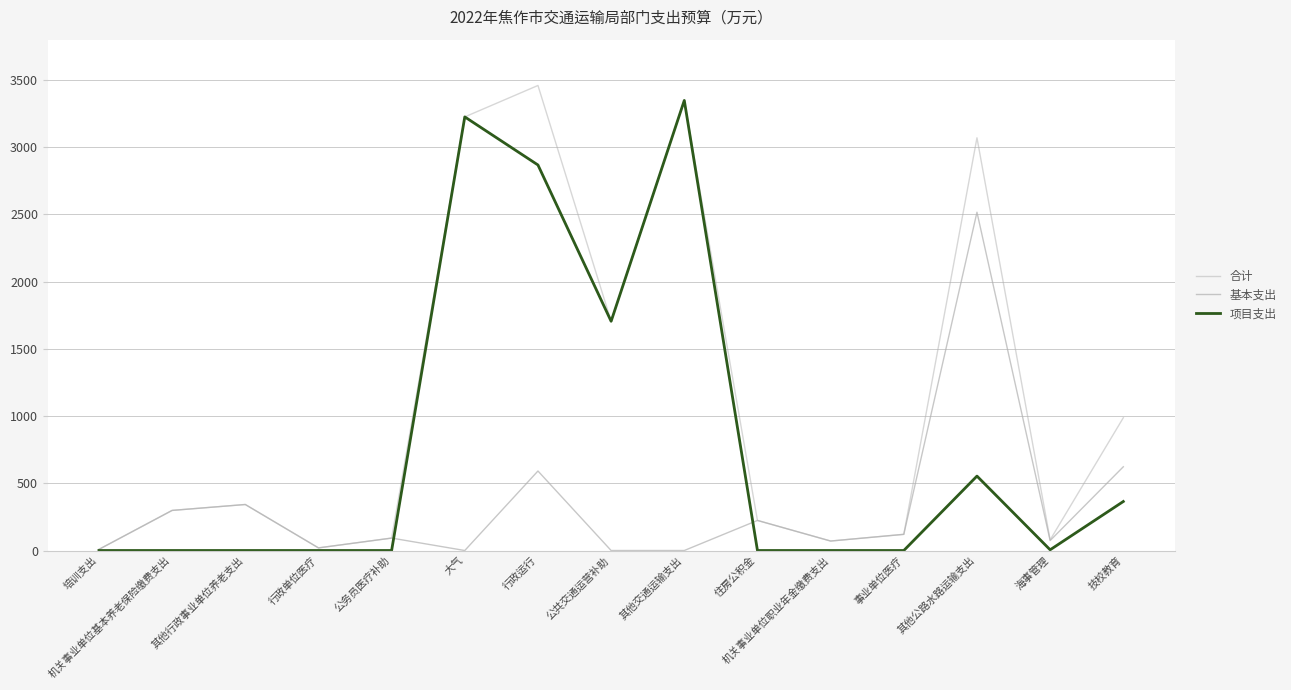

Is it true that 合计 equals 1903.4 at 其他公路水路运输支出?

False